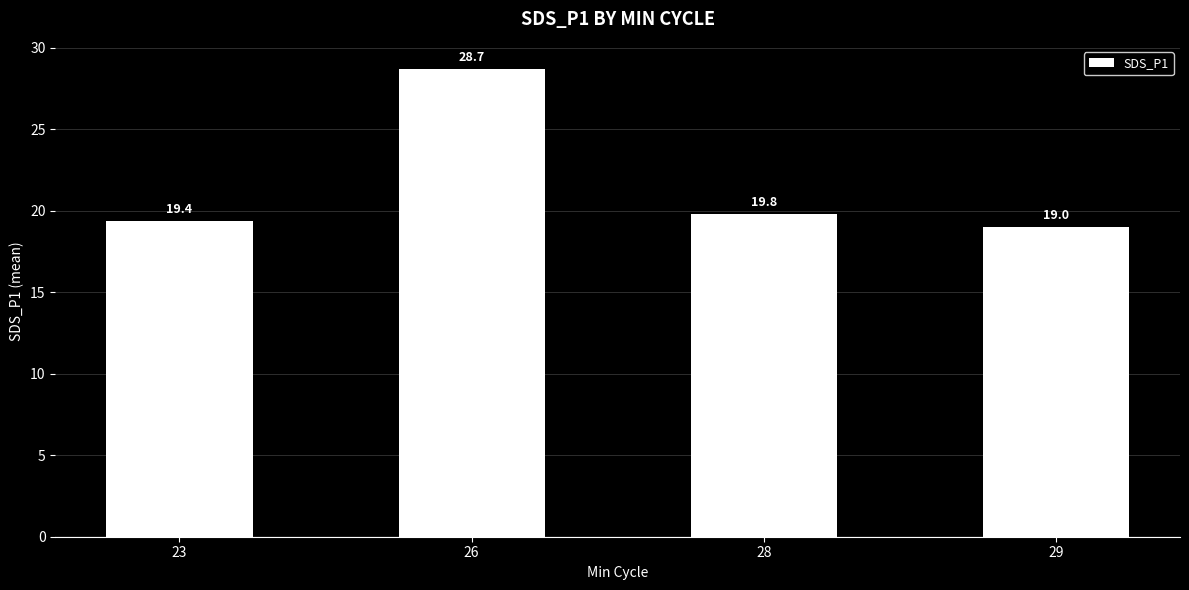

True or false: the data shows 25.0 at 29.

False